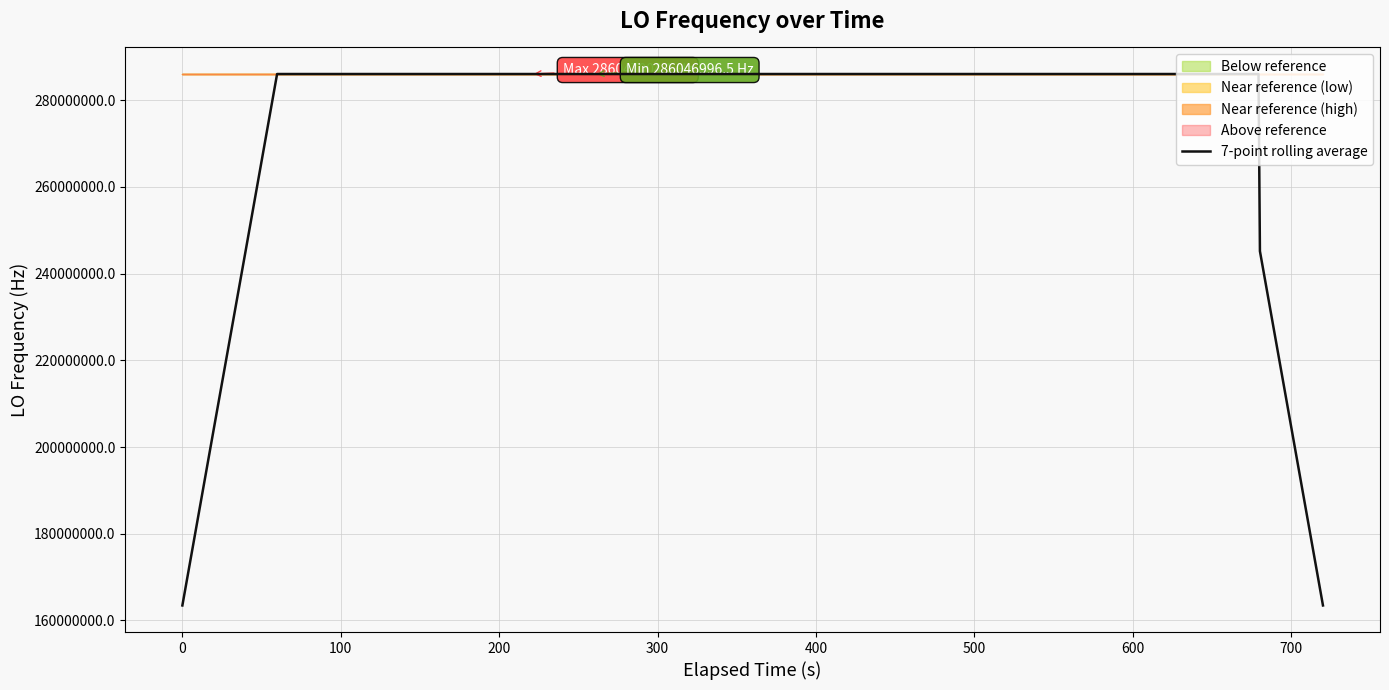

How many lines are shown in the chart?

1